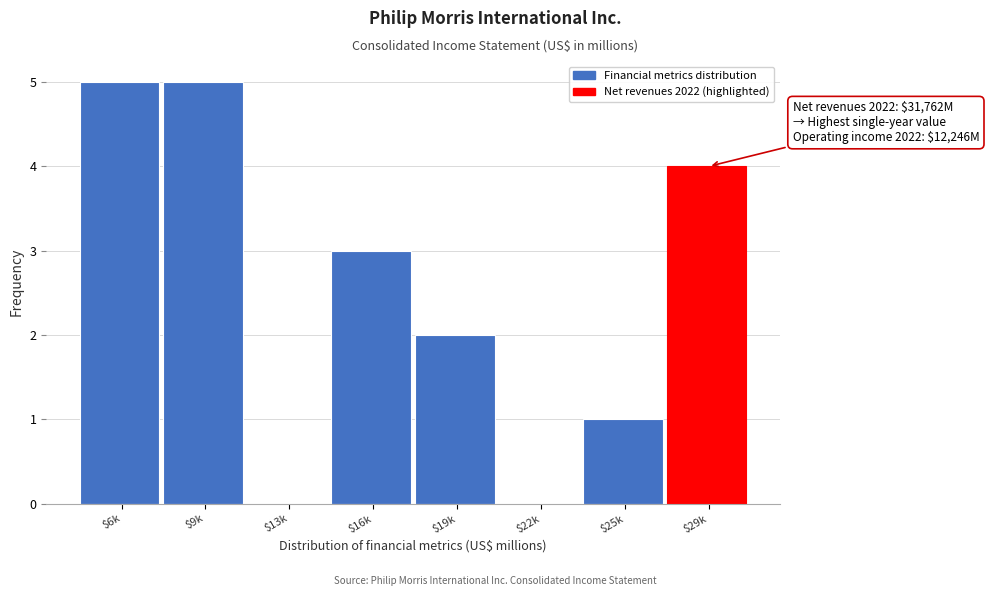

The value at $13k is 3. True or false?

False